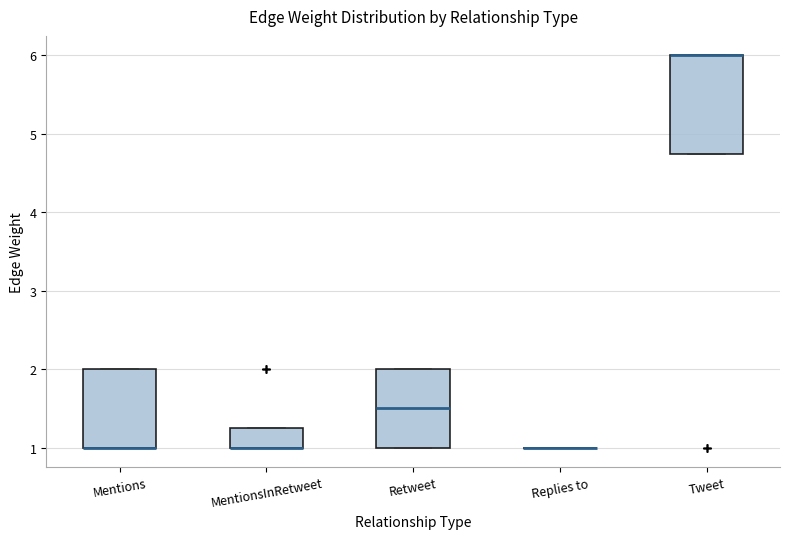

Where is the lower edge of the box for Retweet on the y-axis? The values are not printed on the chart, so give them approximately, as read against the axis.

1.0